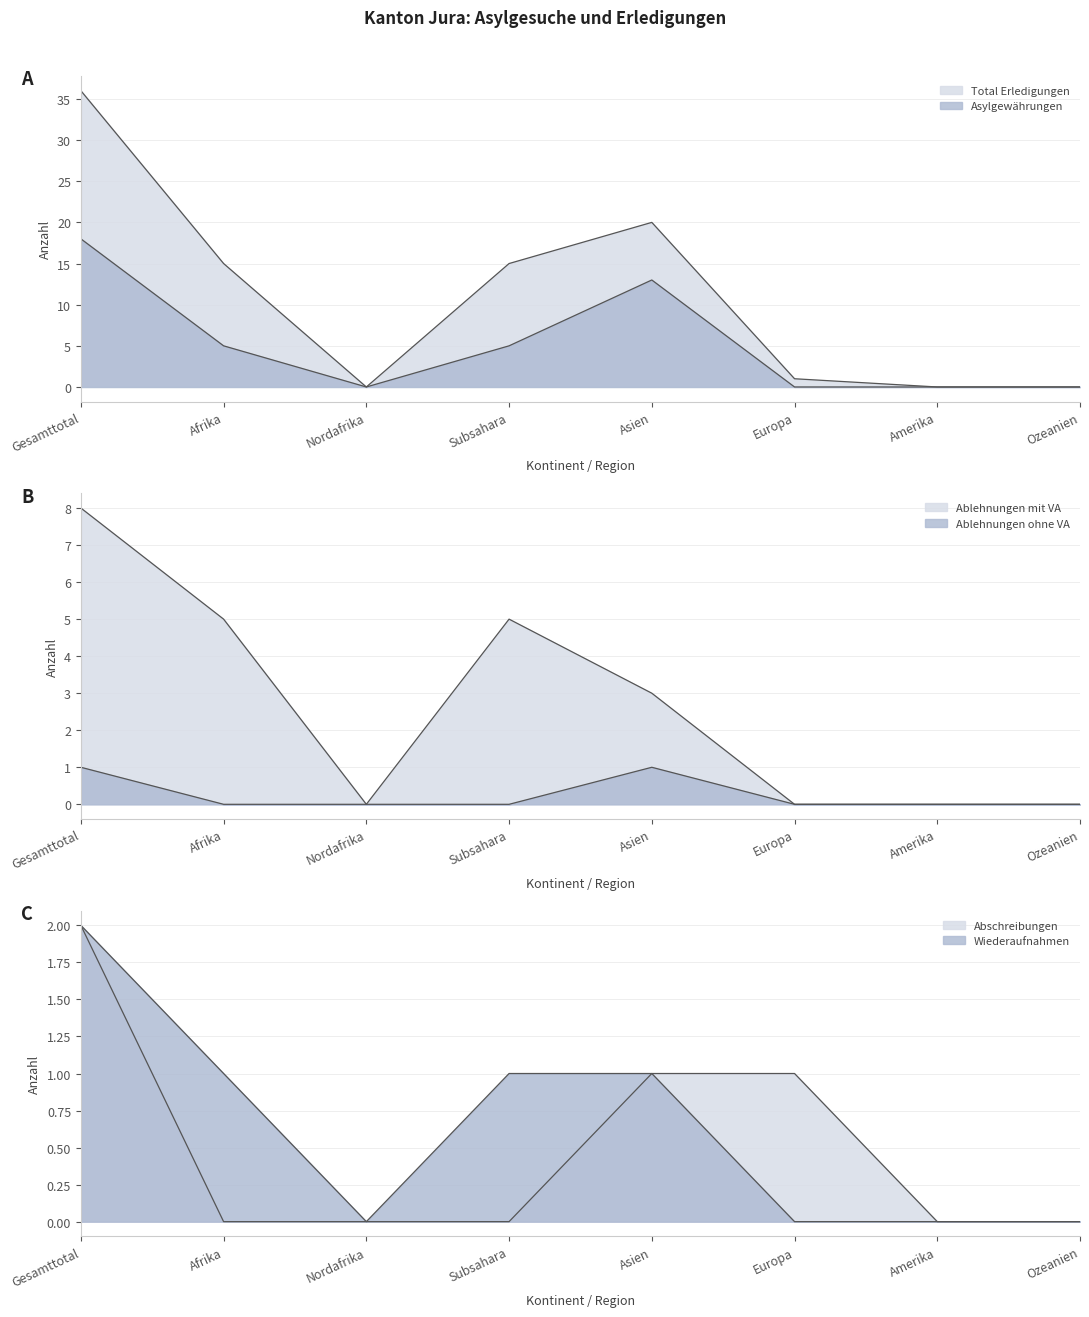

Rank the series by their maximum value, from lowest to highest.

Ablehnungen ohne VA, Abschreibungen, Wiederaufnahmen, Ablehnungen mit VA, Asylgewährungen, Total Erledigungen